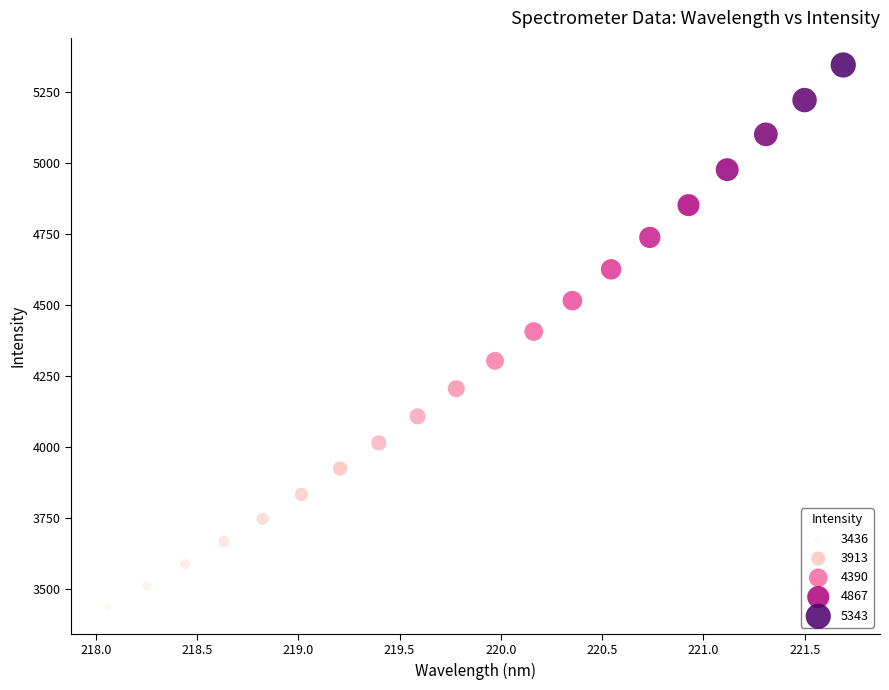

What is the range of Y values (max minus min)?

1907.3